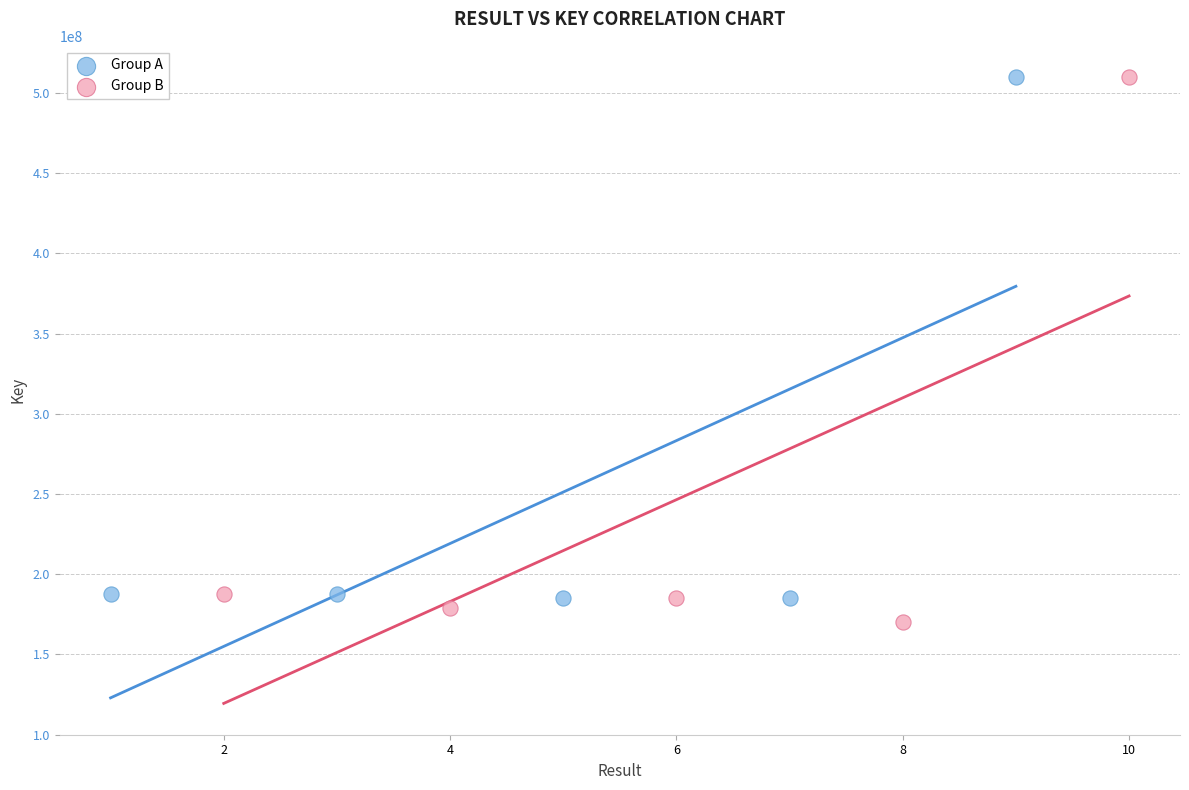

Which series has the widest spread of Y values?

Group B